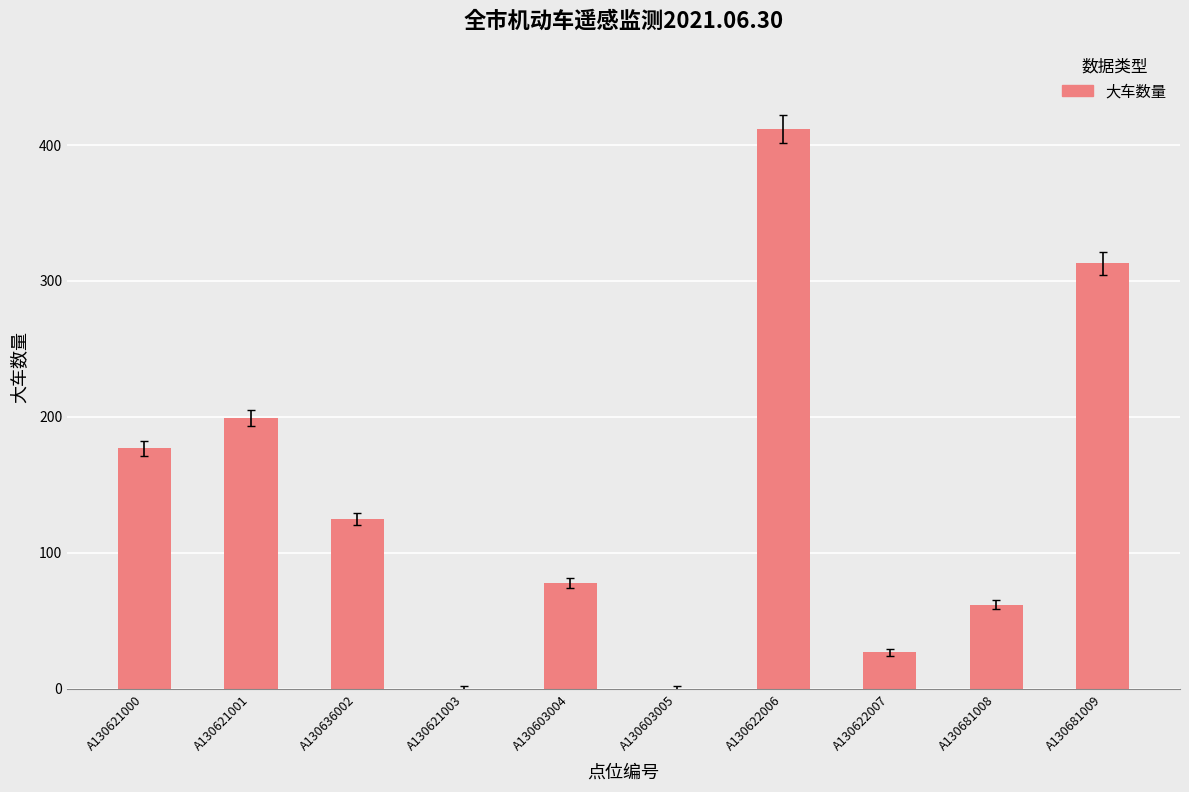

What is the maximum value shown in the chart?

412